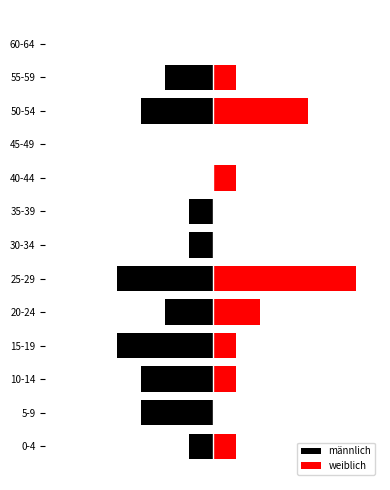

True or false: männlich has a value of -1 at 55-59.

False